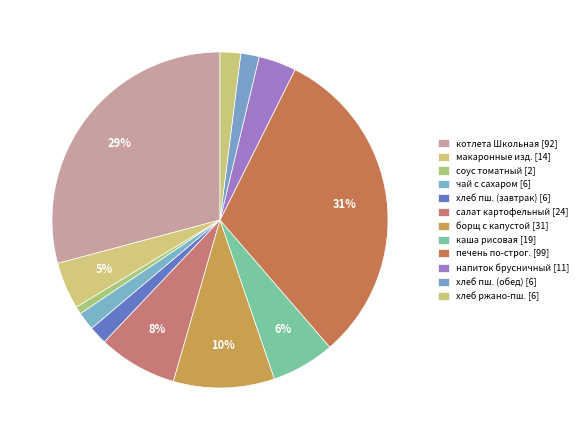

How many segments does this pie chart have?

12